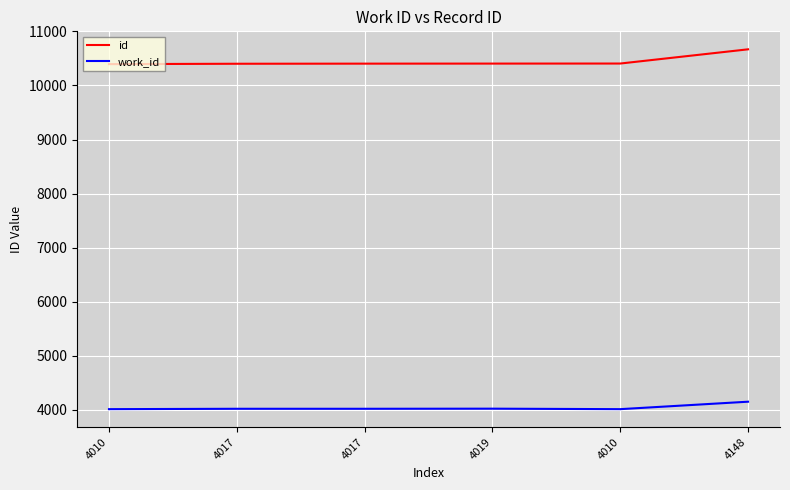

Is this an area chart (filled region under the line)?

No